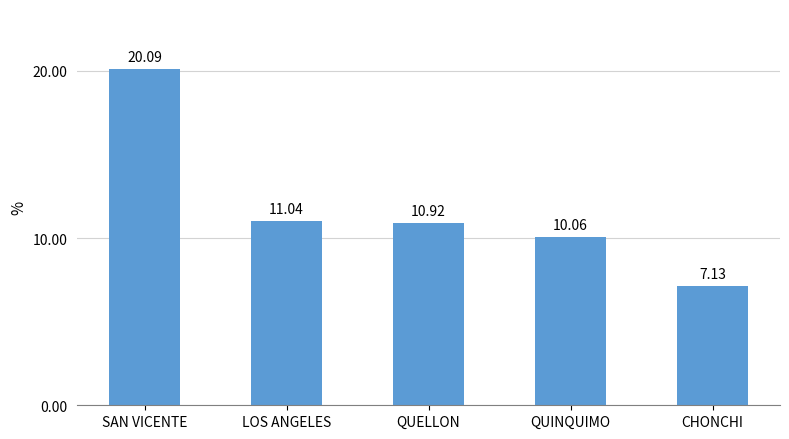

Read the value at QUELLON.

10.9